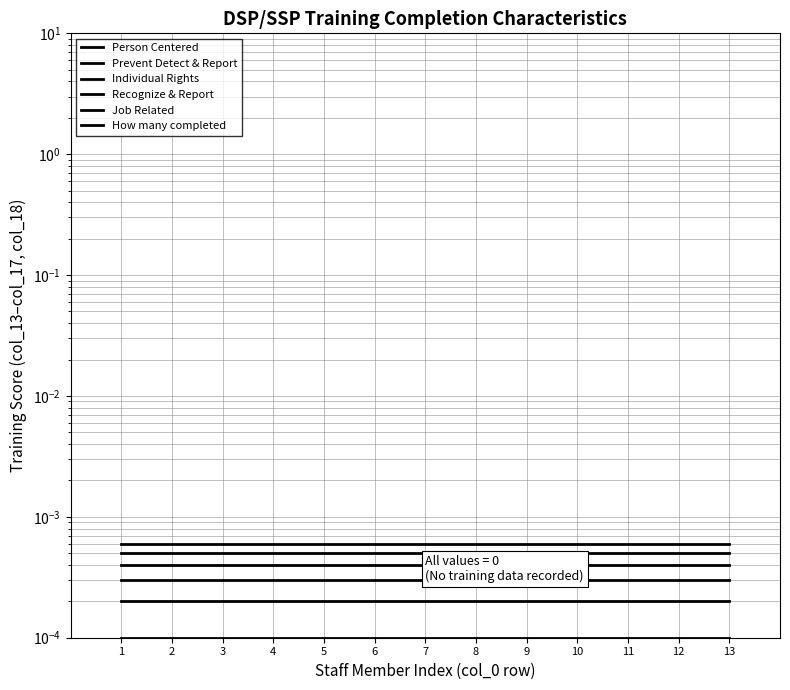

Is it true that Prevent Detect & Report equals 0.0 at 11?

True